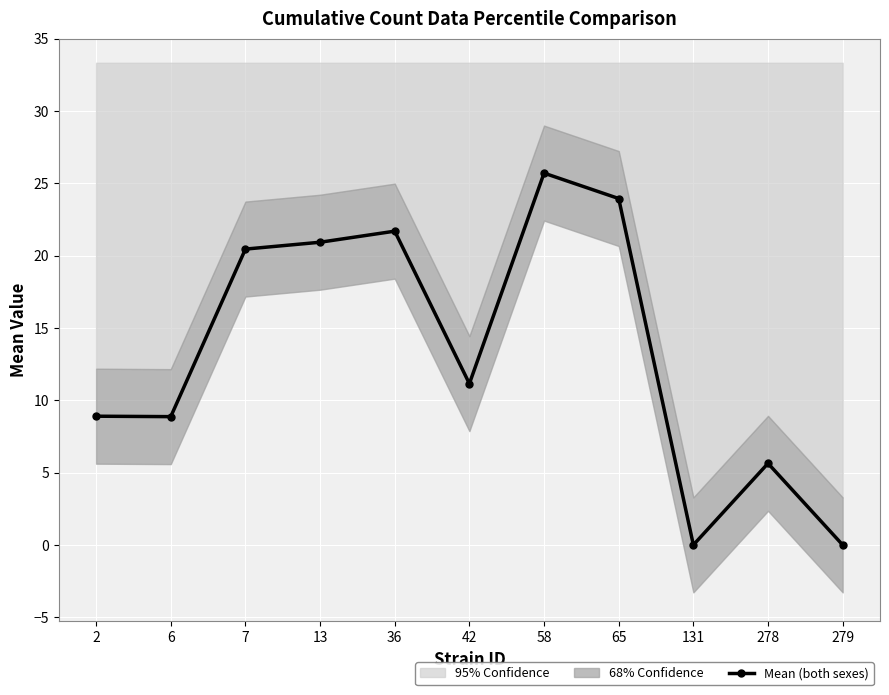

List the labels in order of value, smallest first.

131, 279, 278, 6, 2, 42, 7, 13, 36, 65, 58